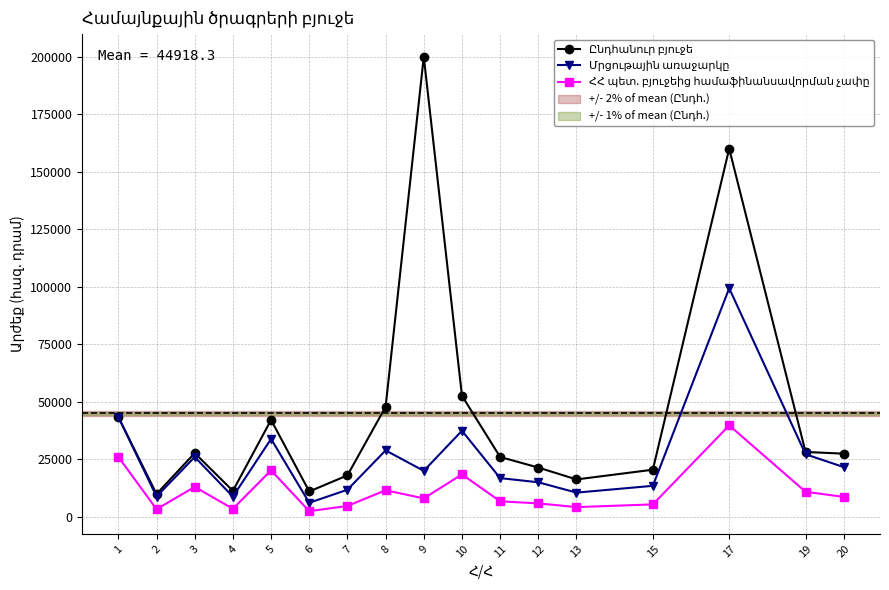

What is the total value across all series at 11?

49536.8